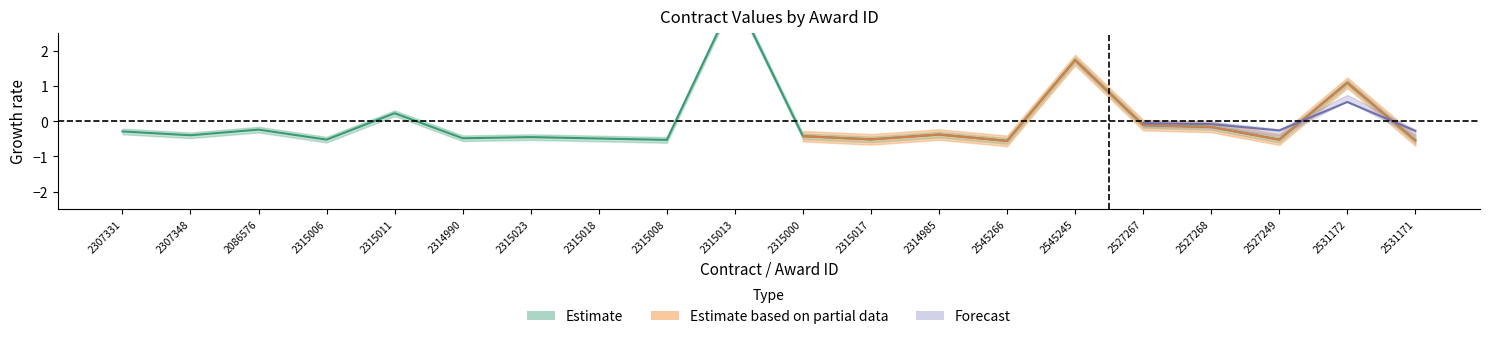

How many interior local valleys (lower than both neighbors) does the data have?

7